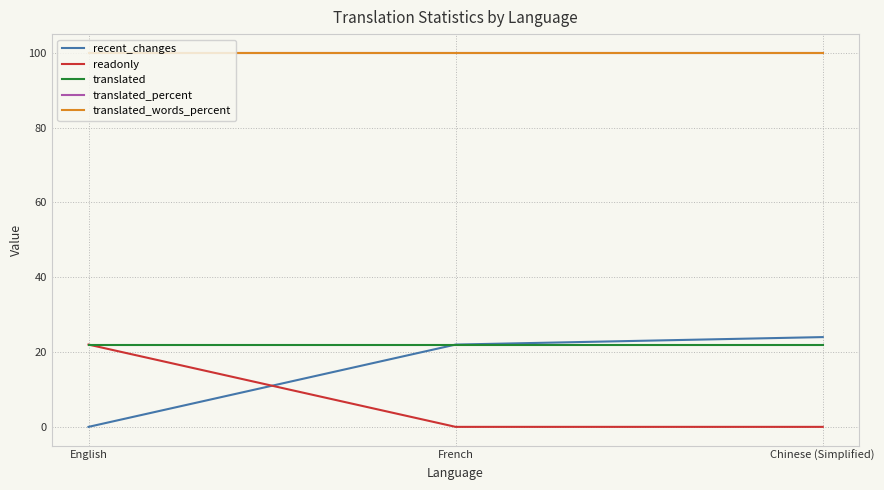

Rank the categories by translated_words_percent value from lowest to highest.

English, French, Chinese (Simplified)